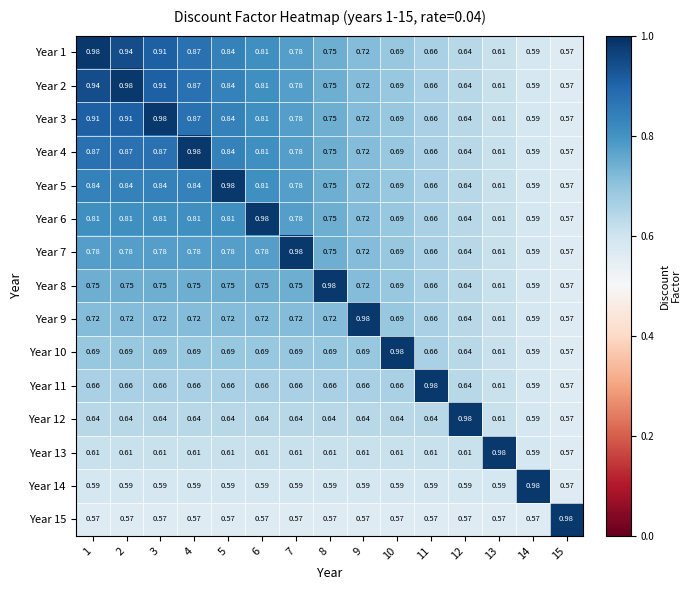

Is the value of Year 8 at 12 greater than the value of Year 2 at 8?

No